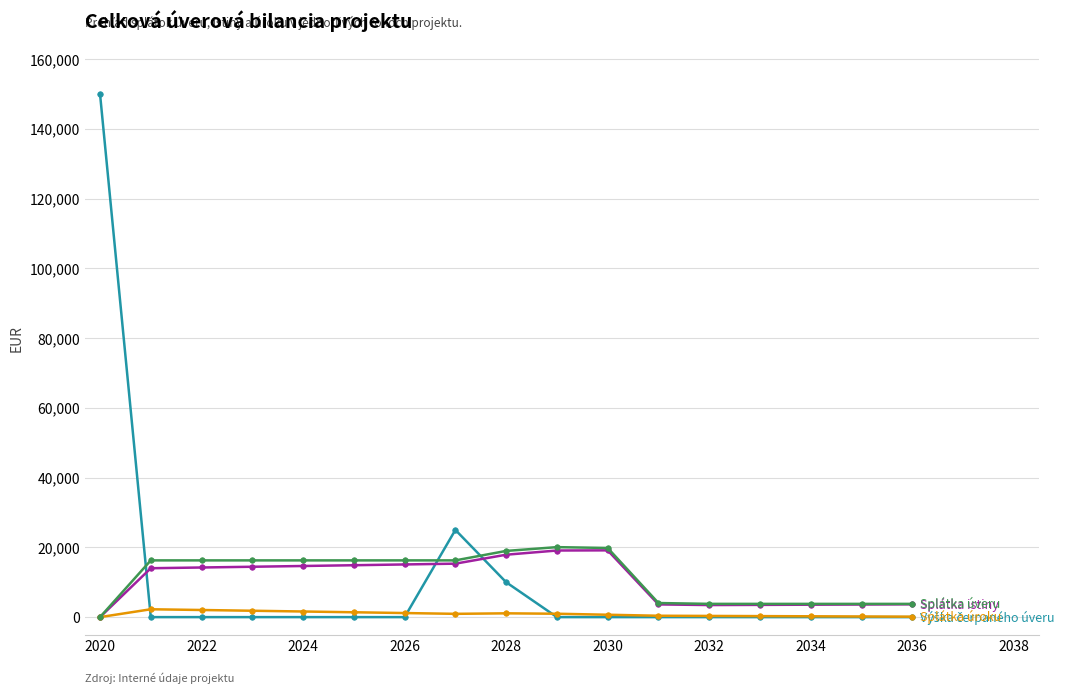

What is the greatest value displayed?

150000.0